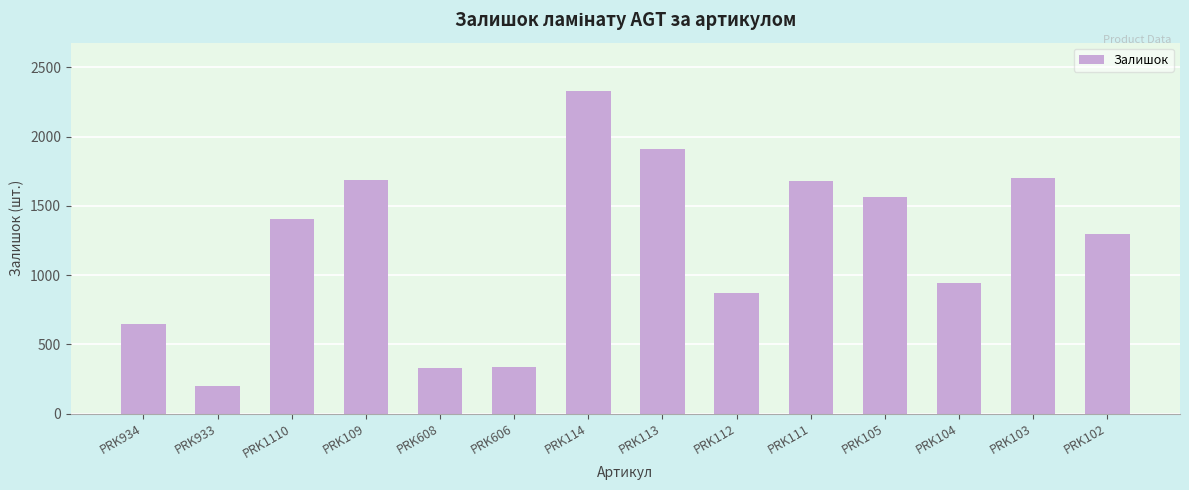

What is the smallest value displayed?

202